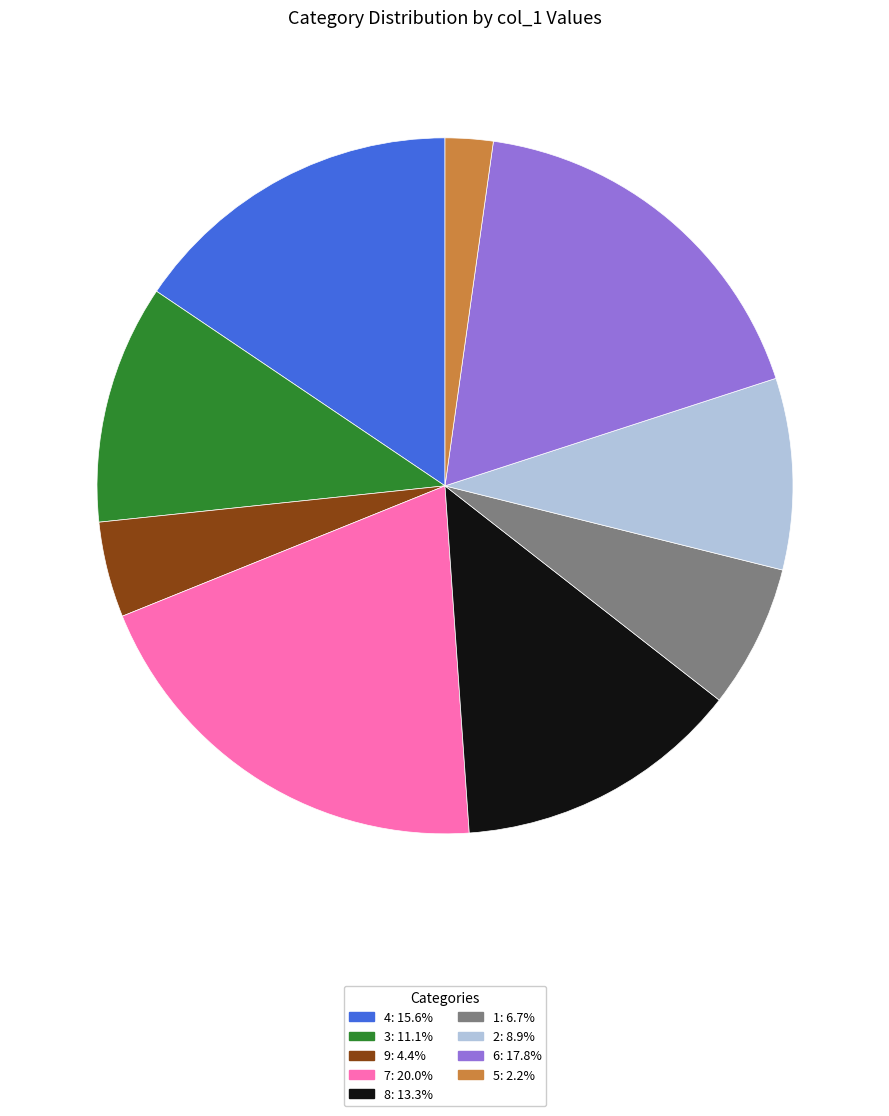

What is the ratio of the value at 7: 20.0% to the value at 3: 11.1%?

1.8